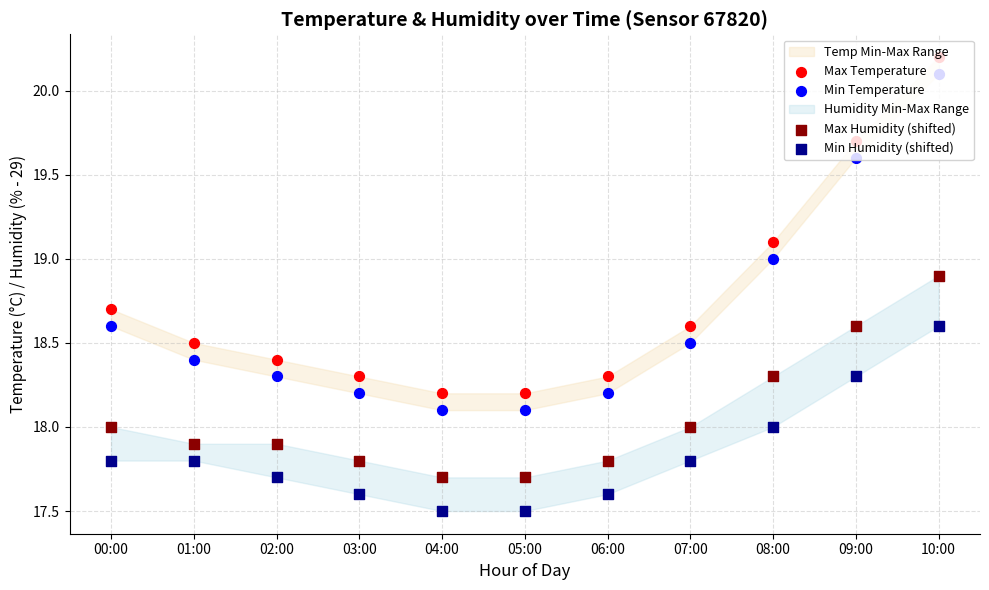

What are all the series names shown in the legend?

Max Temperature, Min Temperature, Max Humidity (shifted), Min Humidity (shifted)